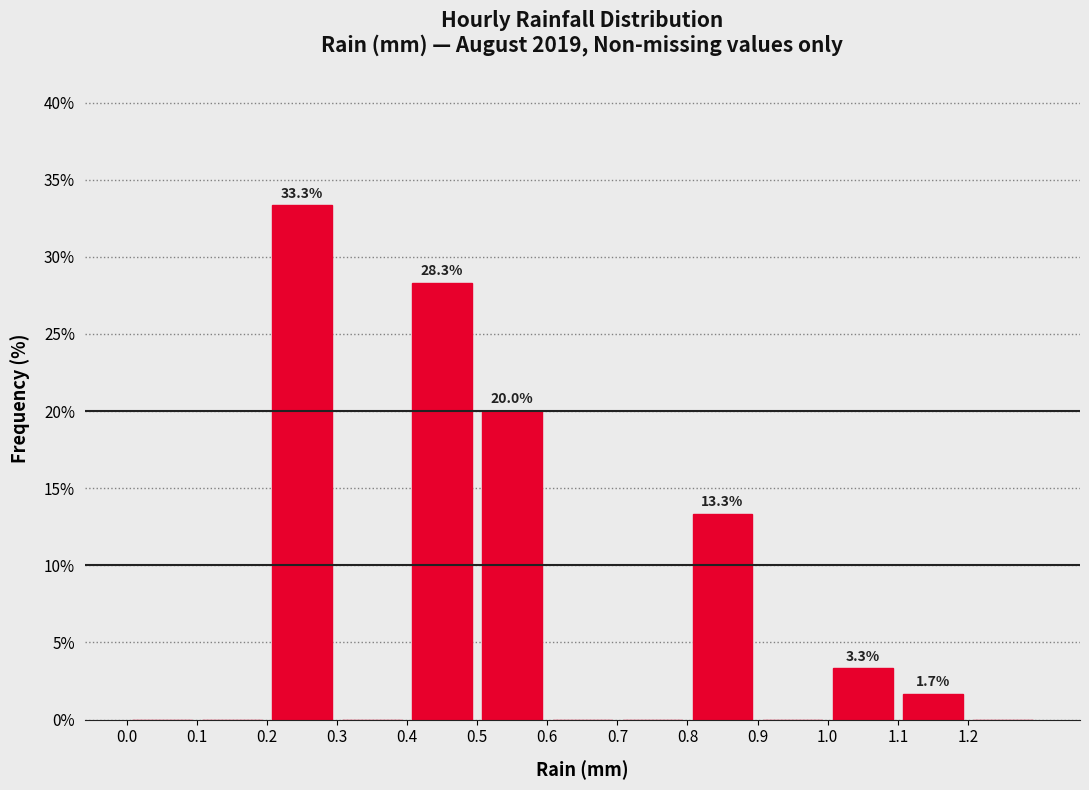

Which range on the x-axis has the tallest bar?

0.2 to 0.3